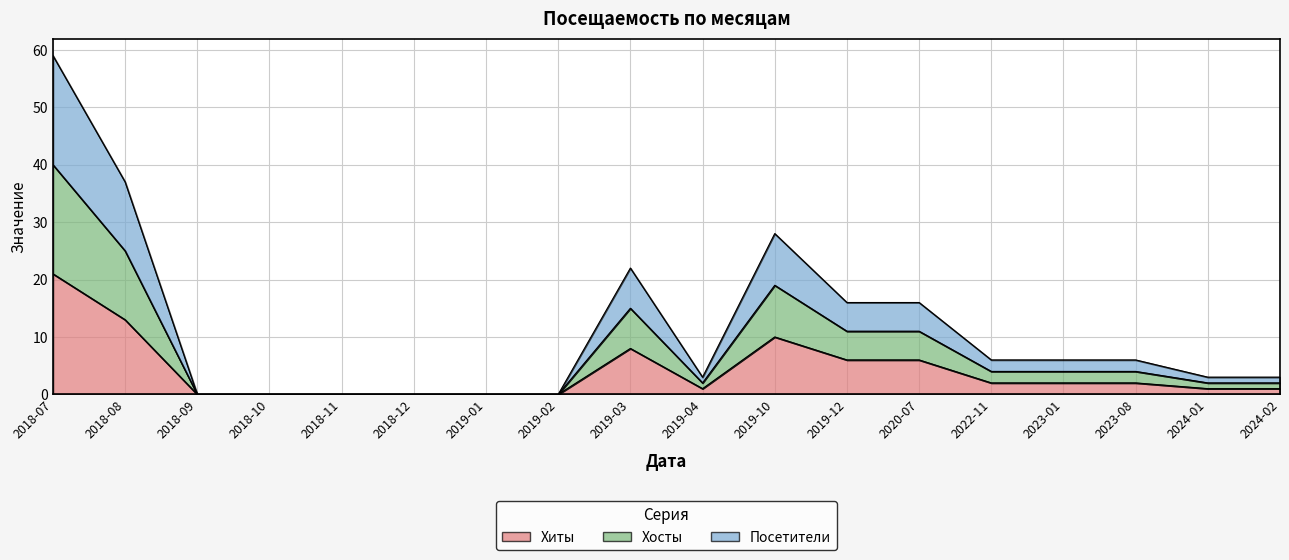

Rank the series by their average value, from lowest to highest.

Хиты, Посетители, Хосты